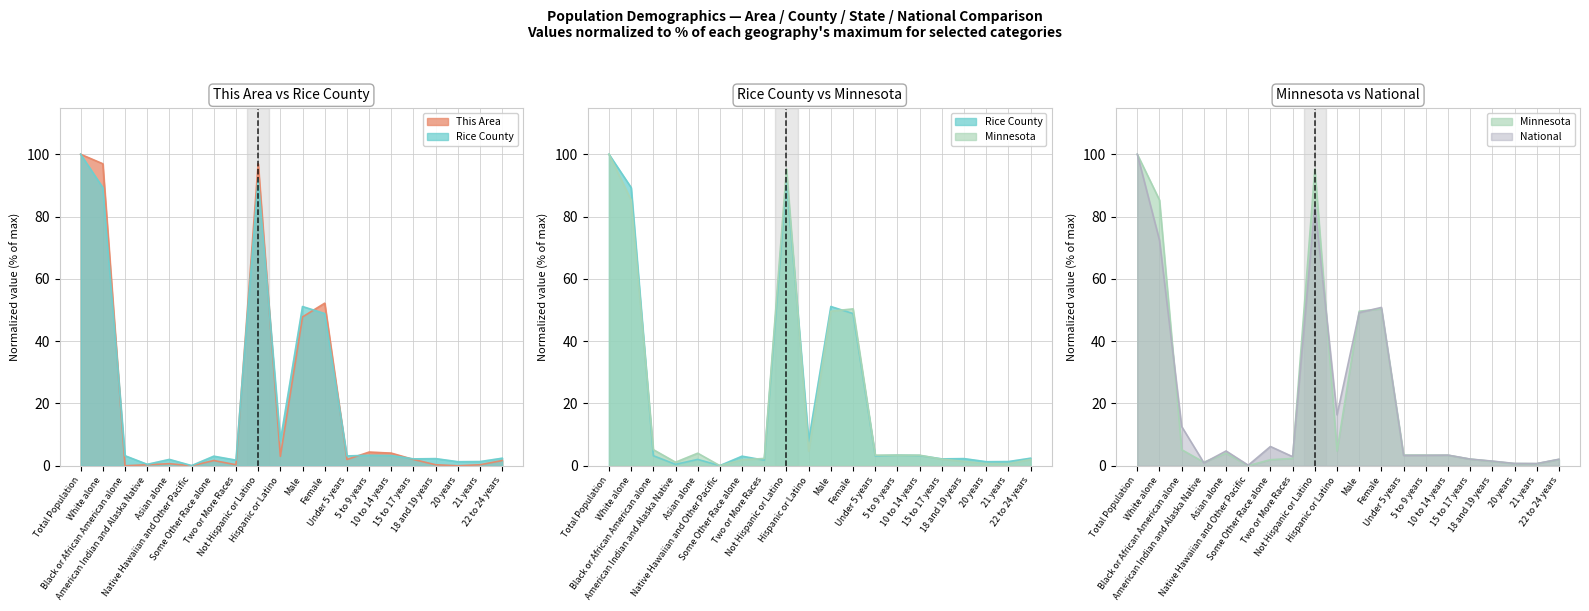

Reading left to right, list all the values displayed in this chart.

This Area: 100.0	96.9	0.0	0.3	0.7	0.0	1.7	0.3	96.9	3.1	47.8	52.2	2.0	4.4	4.1	2.0	0.3	0.0	0.3	1.7
Rice County: 100.0	89.3	3.2	0.5	2.0	0.1	3.1	1.8	92.0	8.0	51.1	48.9	3.2	3.4	3.3	2.2	2.3	1.3	1.4	2.4
Minnesota: 100.0	85.3	5.2	1.1	4.0	0.0	1.9	2.4	95.3	4.7	49.6	50.4	3.4	3.4	3.4	2.1	1.4	0.7	0.7	2.0
National: 100.0	72.4	12.6	0.9	4.8	0.2	6.2	2.9	83.7	16.3	49.2	50.8	3.3	3.4	3.4	2.2	1.5	0.7	0.7	2.1